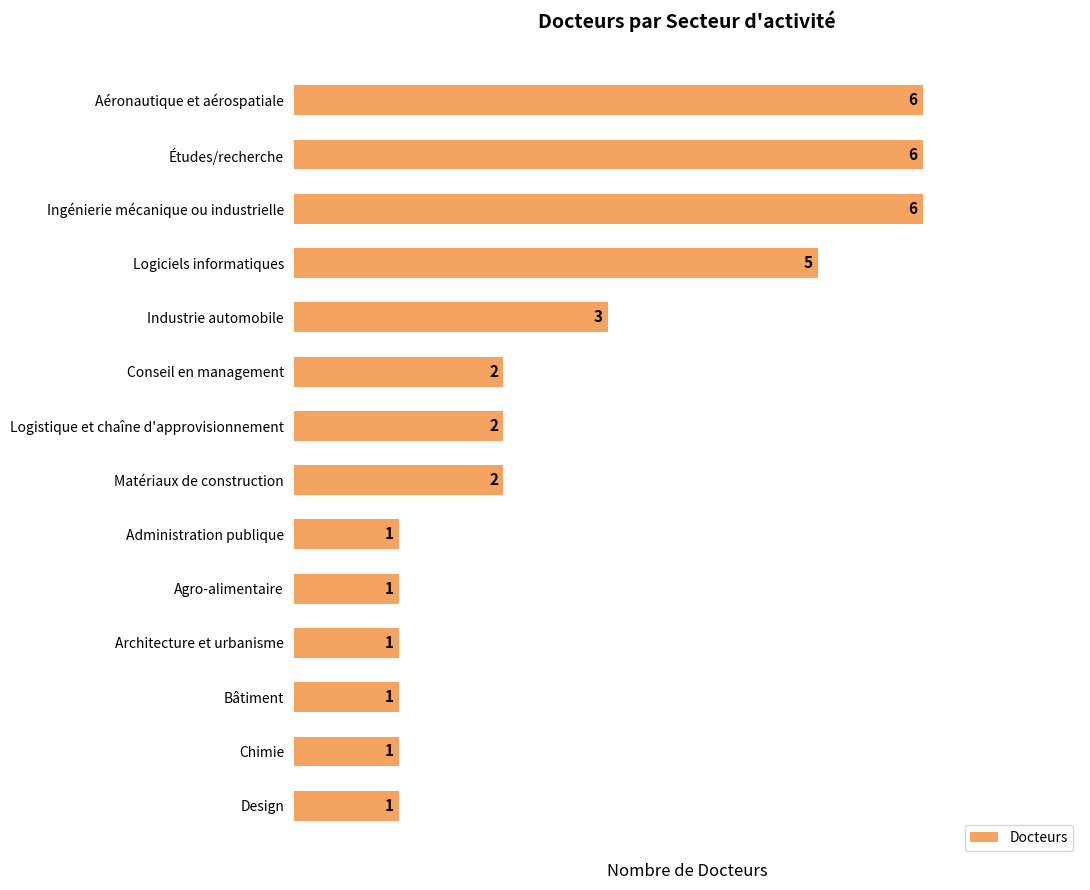

What is the difference between the values at Bâtiment and Études/recherche?

5